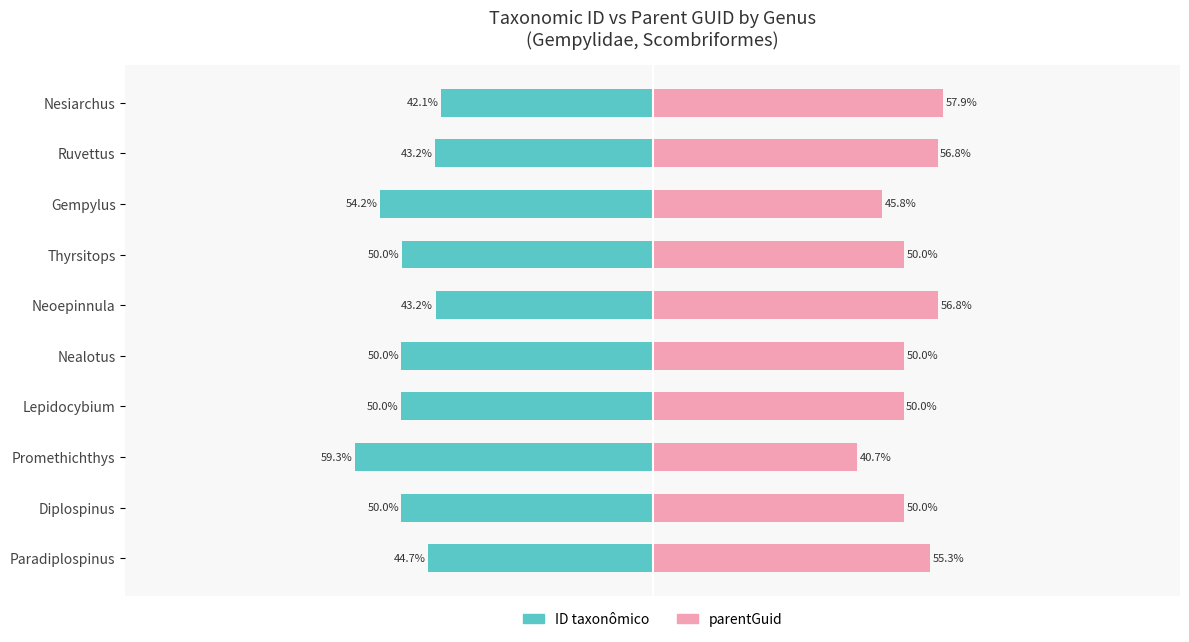

What is the average value of the ID taxonômico series?

-48.7